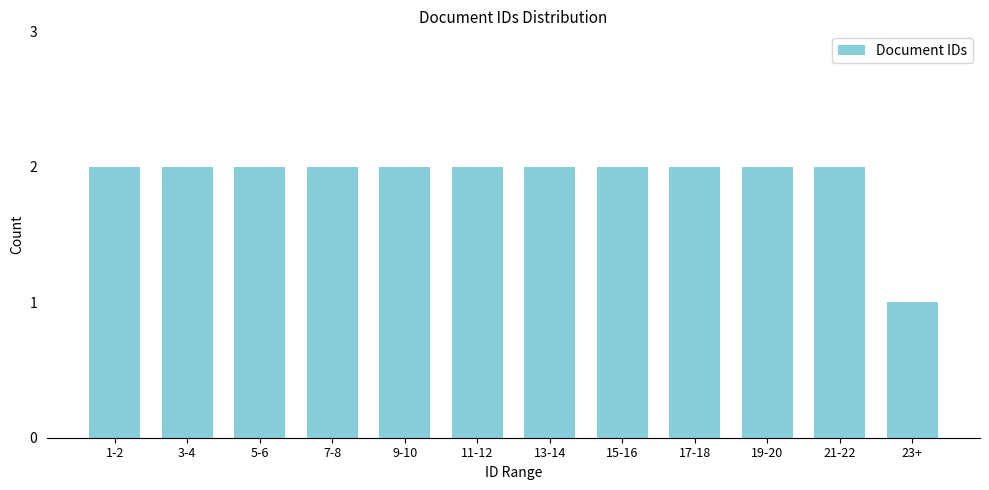

Reading left to right, extract all data points from this chart.

1-2=2	3-4=2	5-6=2	7-8=2	9-10=2	11-12=2	13-14=2	15-16=2	17-18=2	19-20=2	21-22=2	23+=1